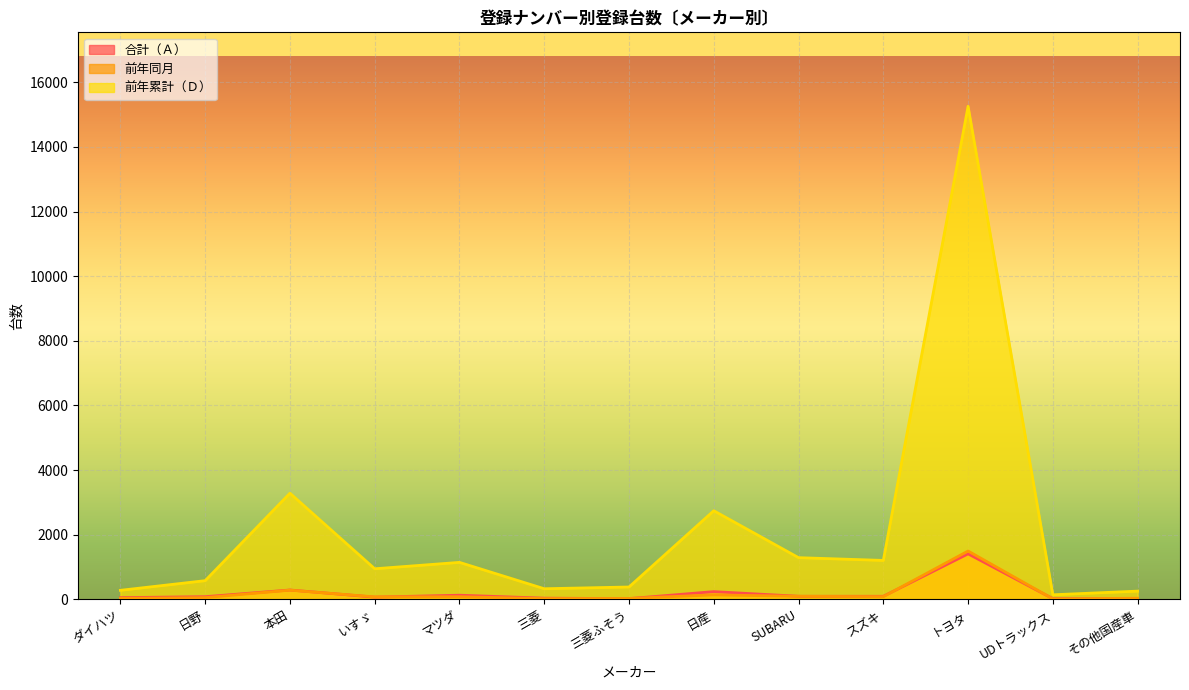

How many lines are shown in the chart?

3